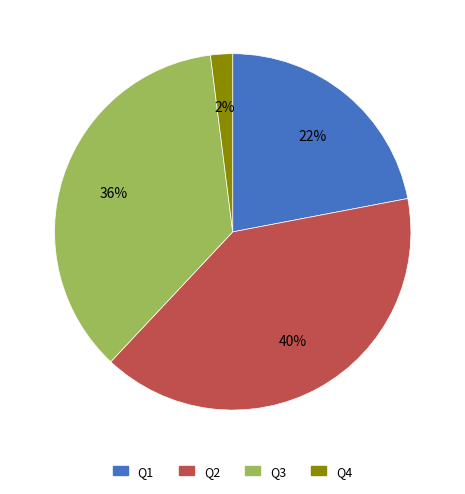

To the nearest percent, what percentage of the pie is Q3?

36%